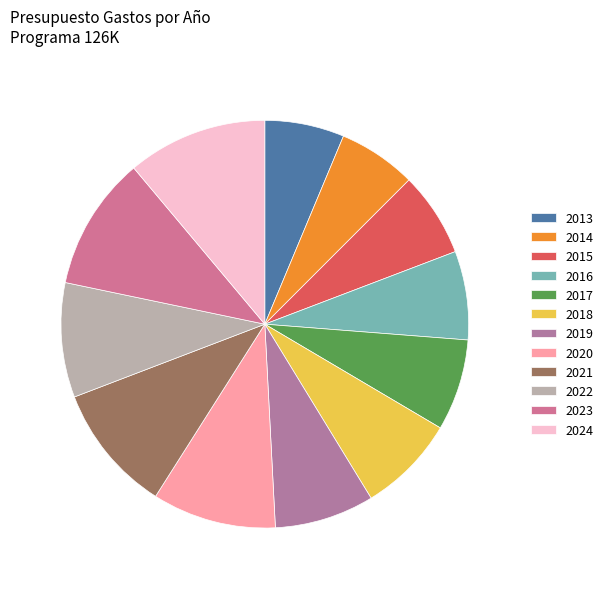

How much of the chart is everything except 2023?

89.4%